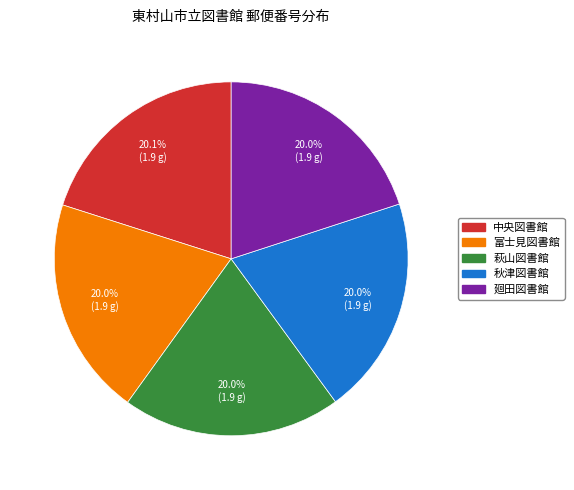

Is there any slice that represents more than half of the pie?

No